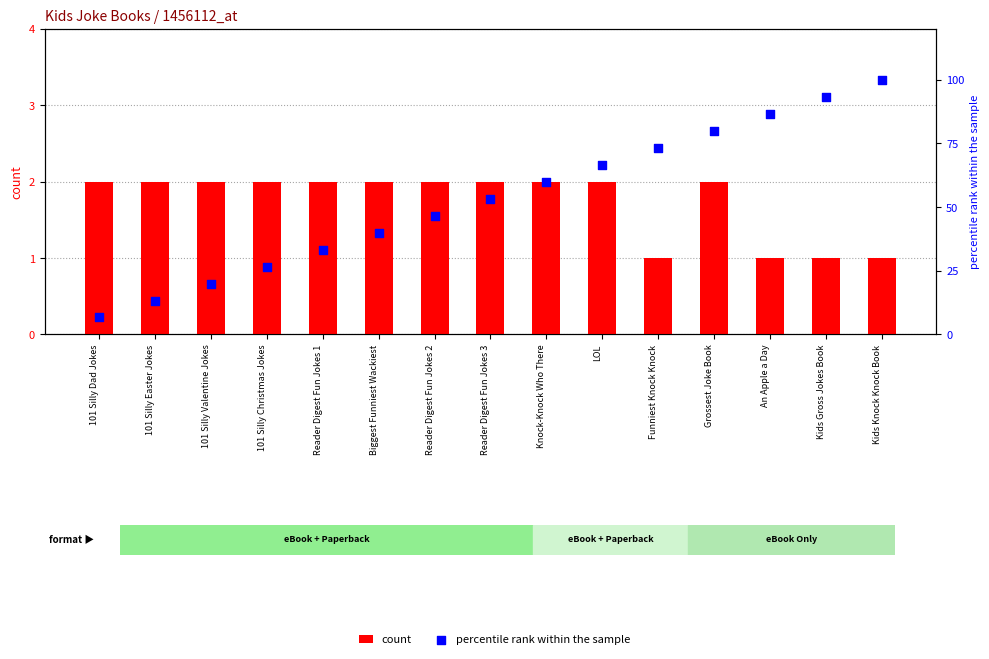

At how many categories does at least one series exceed 9?

14